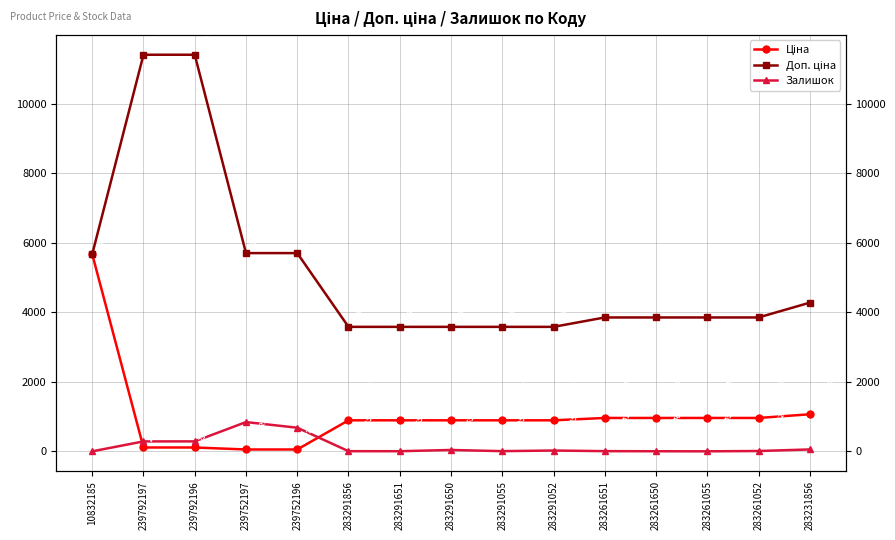

What position from the left is 239752197?

4